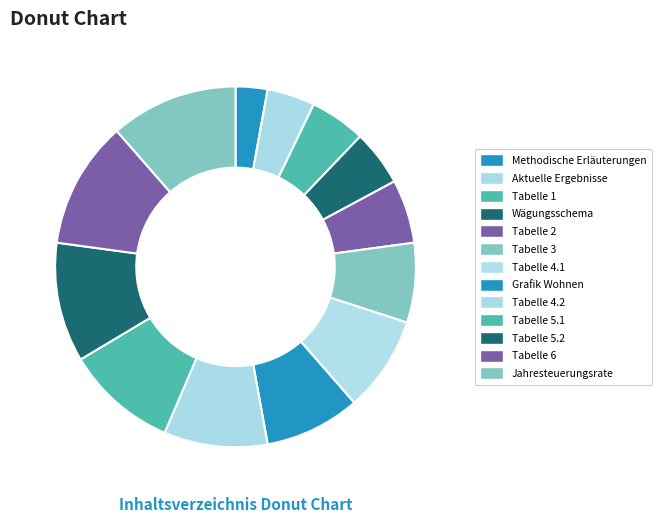

Count the number of slices in the pie.

13